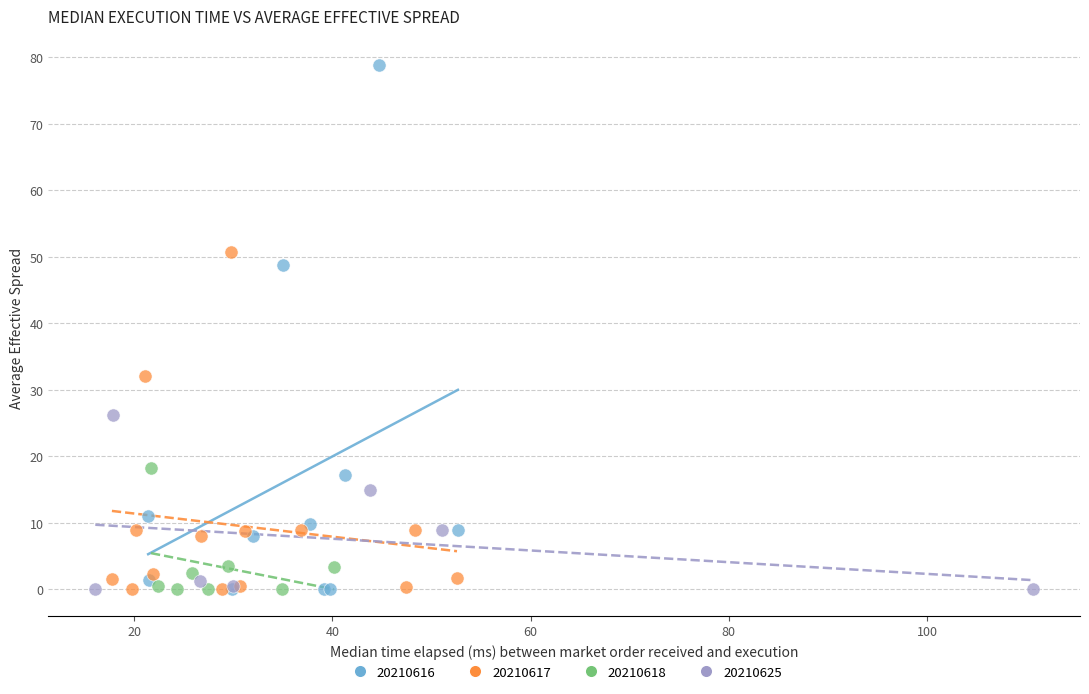

Which series contains the highest Y value?

20210616